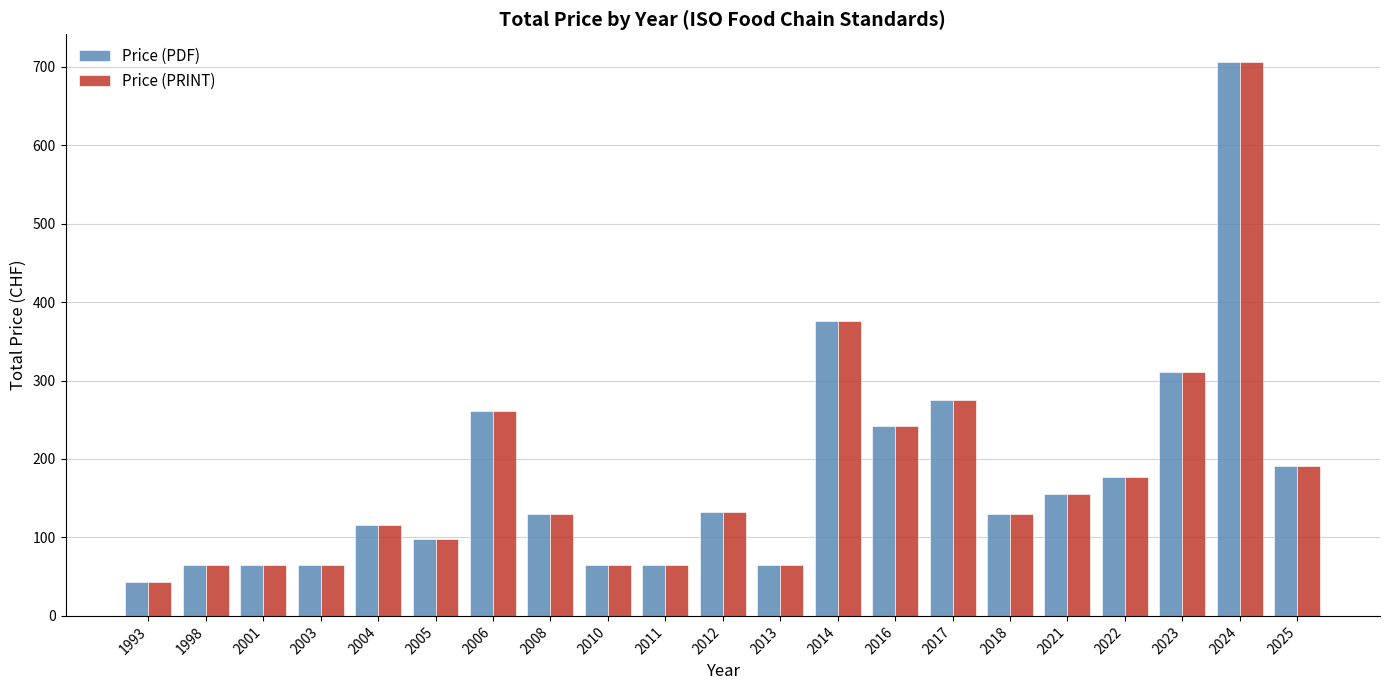

True or false: Price (PDF) has a value of 706 at 2024.

True